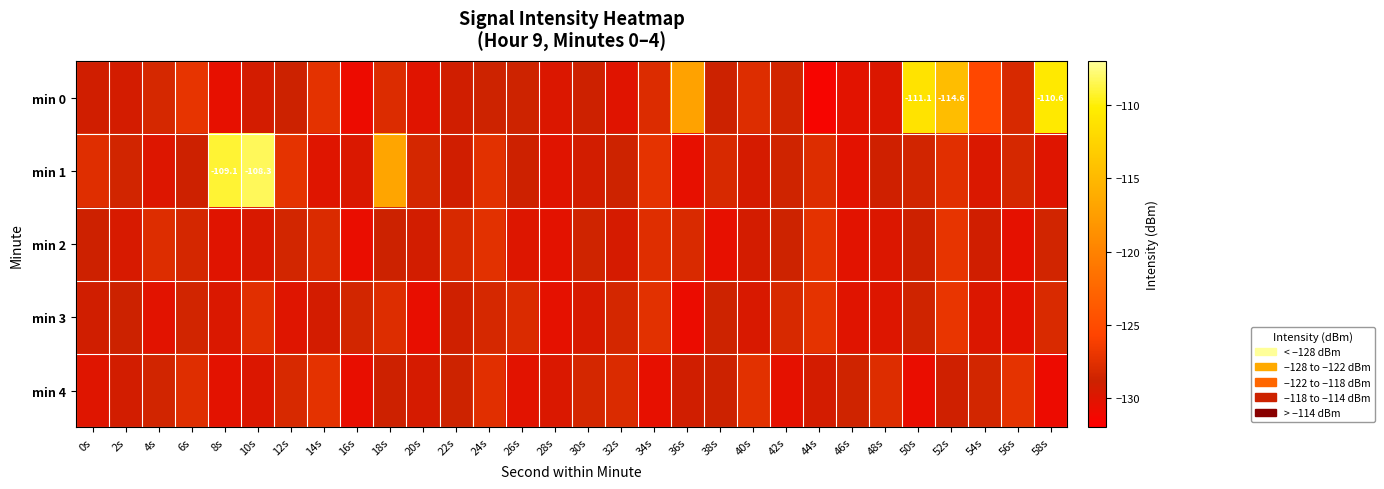

At how many categories does at least one series exceed -122?

7